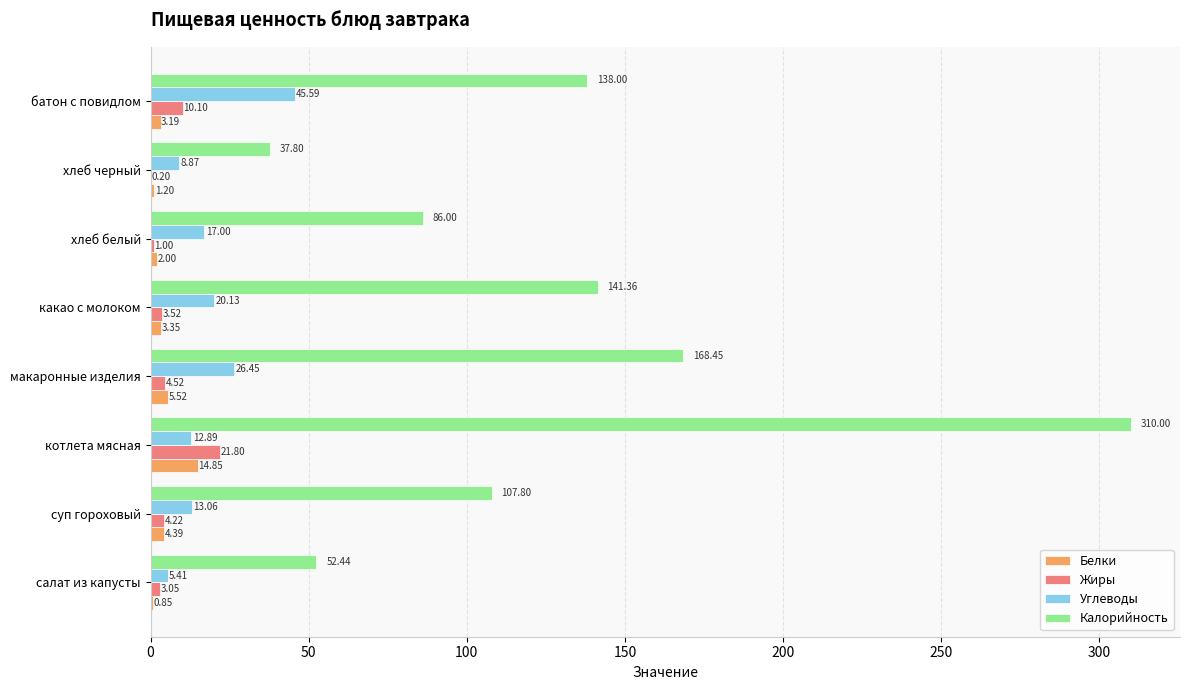

How many distinct data groups are displayed?

4